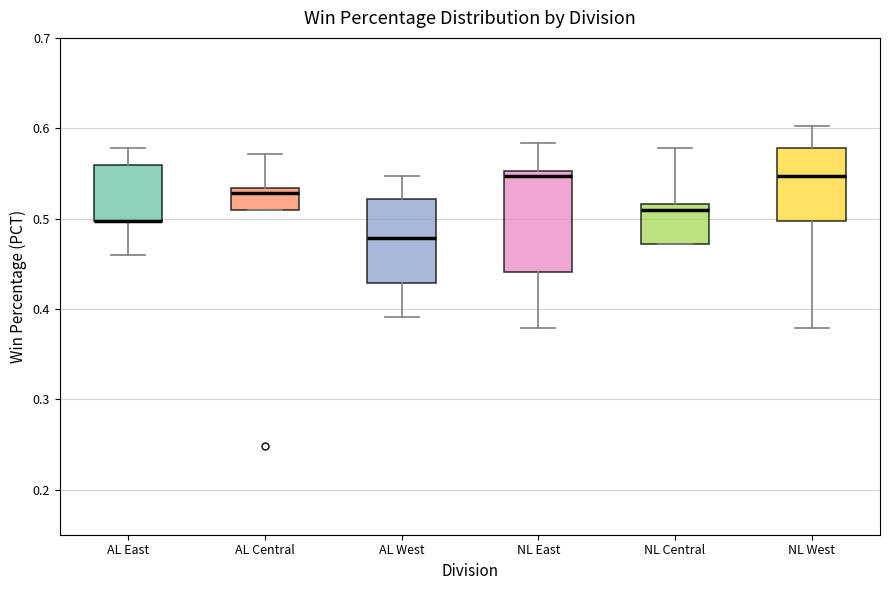

Reading left to right, read every box against the y-axis: the position of its median line, the range the box covers, and the ends of its whiskers. The values are not printed on the chart, so give them approximately, as read against the axis.

AL East: median 0.50 (drawn on the box's lower edge), box 0.50 to 0.56, whiskers 0.46 to 0.58
AL Central: median 0.53 (just below the box's upper edge), box 0.51 to 0.53, whiskers 0.51 to 0.57
AL West: median 0.48, box 0.43 to 0.52, whiskers 0.39 to 0.55
NL East: median 0.55 (just below the box's upper edge), box 0.44 to 0.55, whiskers 0.38 to 0.58
NL Central: median 0.51, box 0.47 to 0.52, whiskers 0.47 to 0.58
NL West: median 0.55, box 0.50 to 0.58, whiskers 0.38 to 0.60